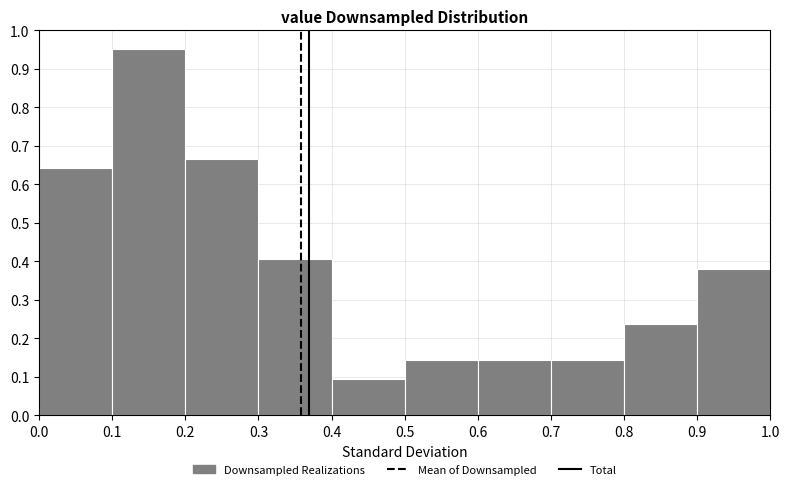

Which range on the x-axis has the tallest bar?

0.1 to 0.2